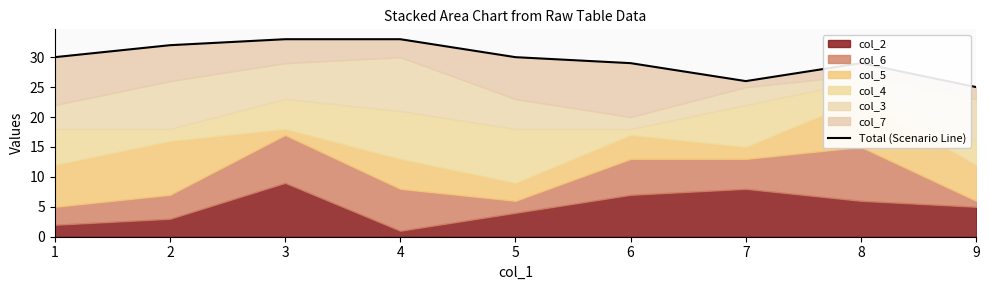

Reading right to left, list all the values displayed in this chart.

9=25	8=29	7=26	6=29	5=30	4=33	3=33	2=32	1=30